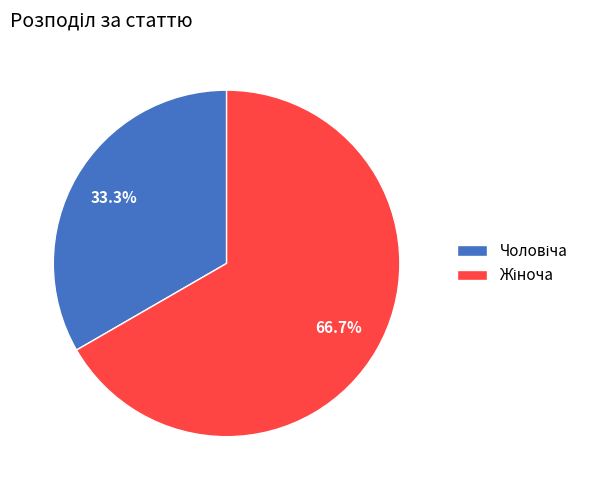

Is there a majority slice in this chart?

Yes